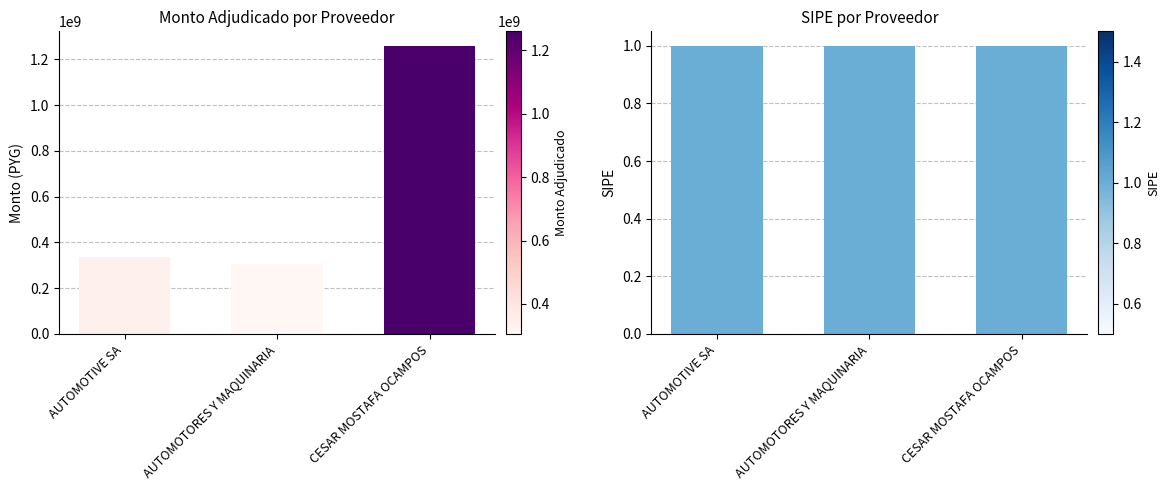

What is the ratio of the value at AUTOMOTIVE SA to the value at AUTOMOTORES Y MAQUINARIA?

1.1